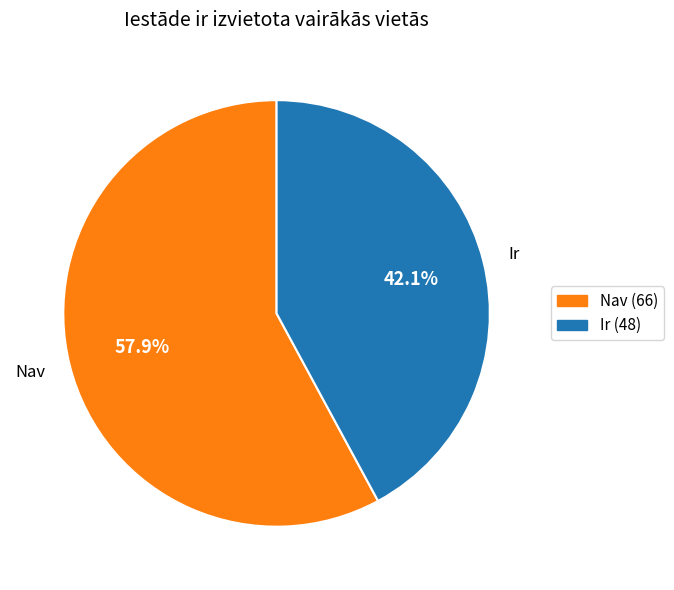

Do Nav and Ir together represent more than half of the pie?

Yes